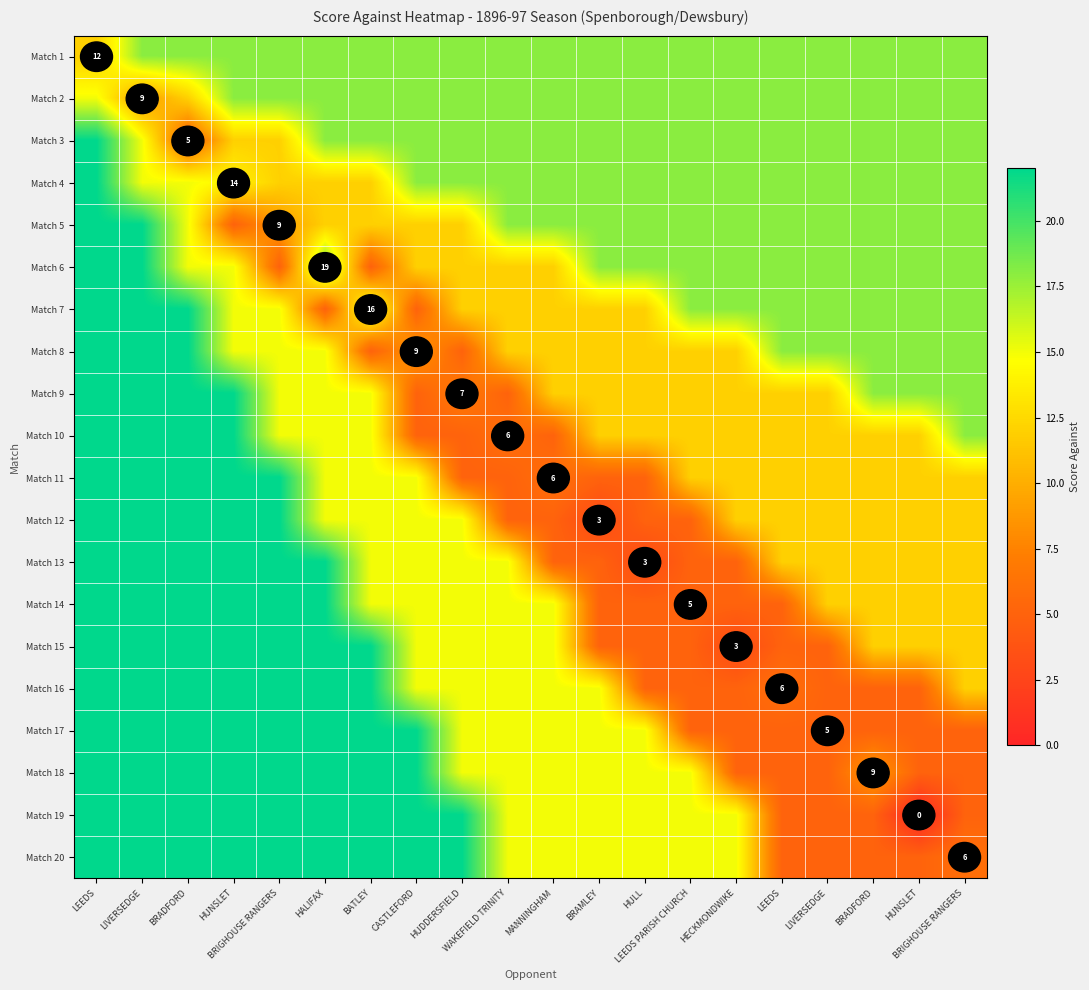

What value does the Match 7 series have at BRADFORD, to the nearest 10?

20